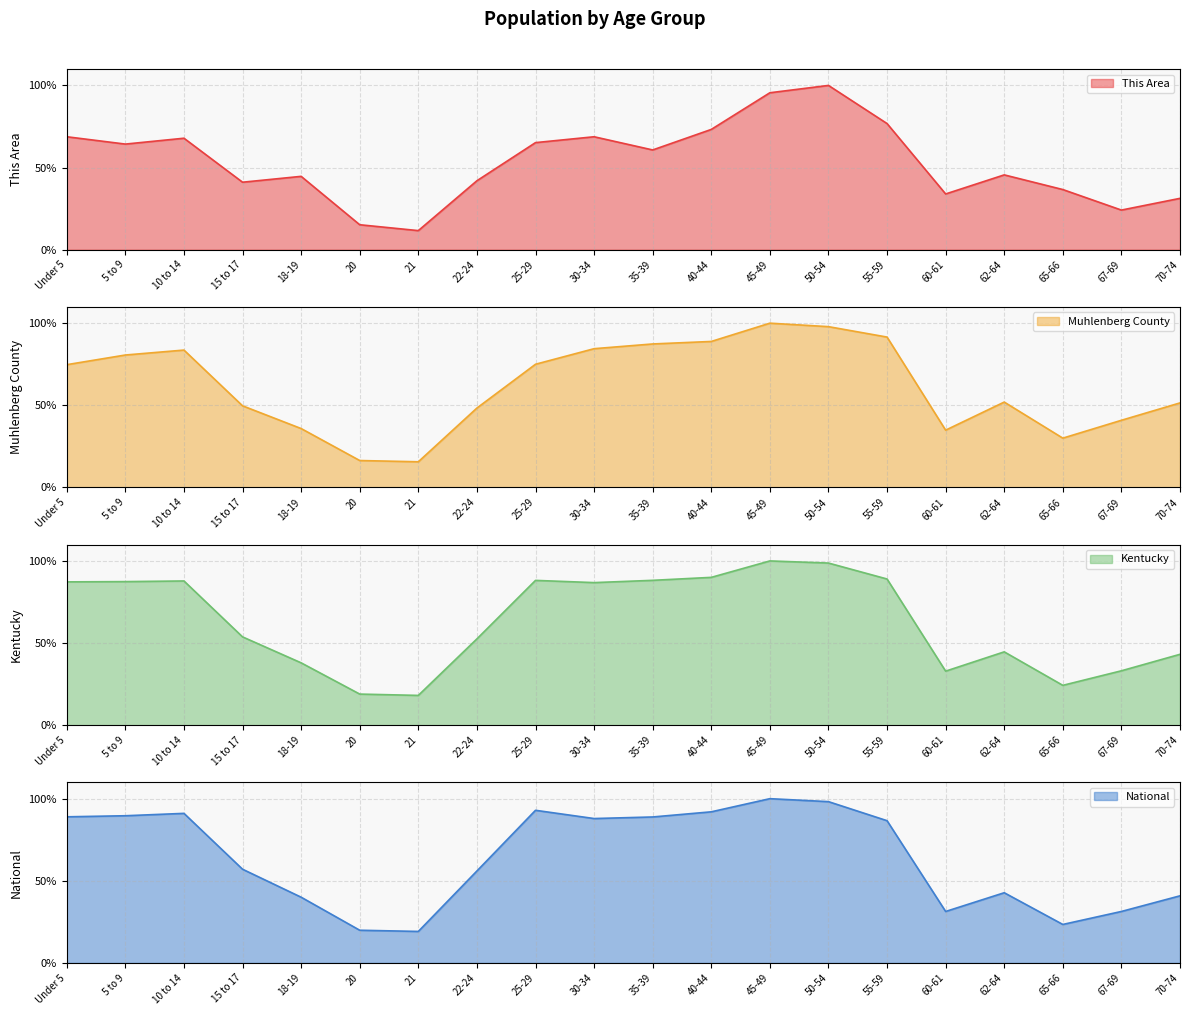

After their last crossing, which series has the higher values: This Area or National?

National